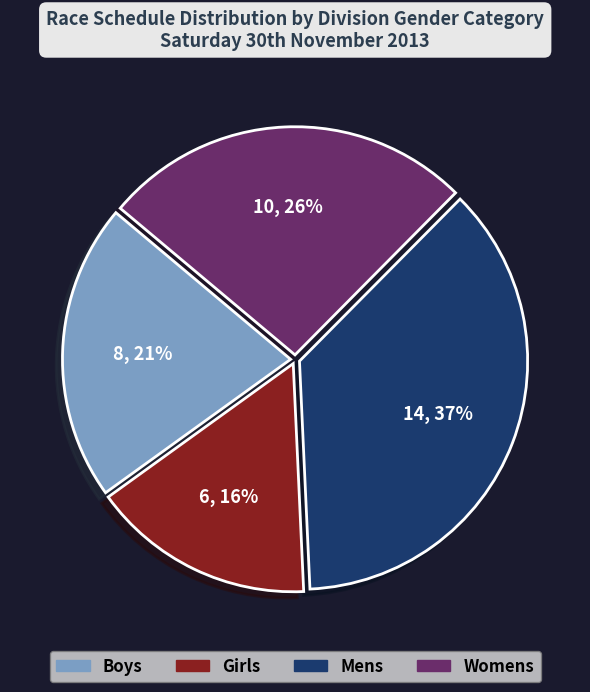

Does any single category account for the majority?

No